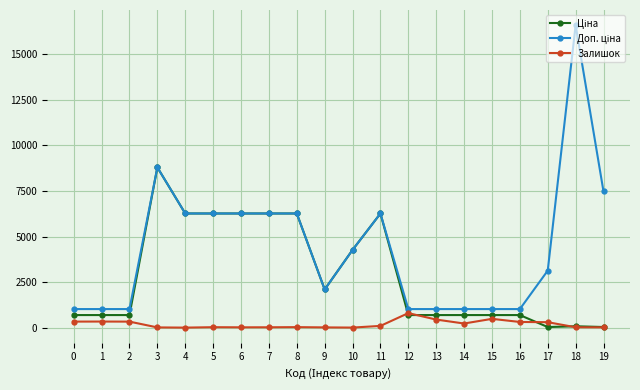

What is the difference between the highest and lowest values at 4?

6266.7